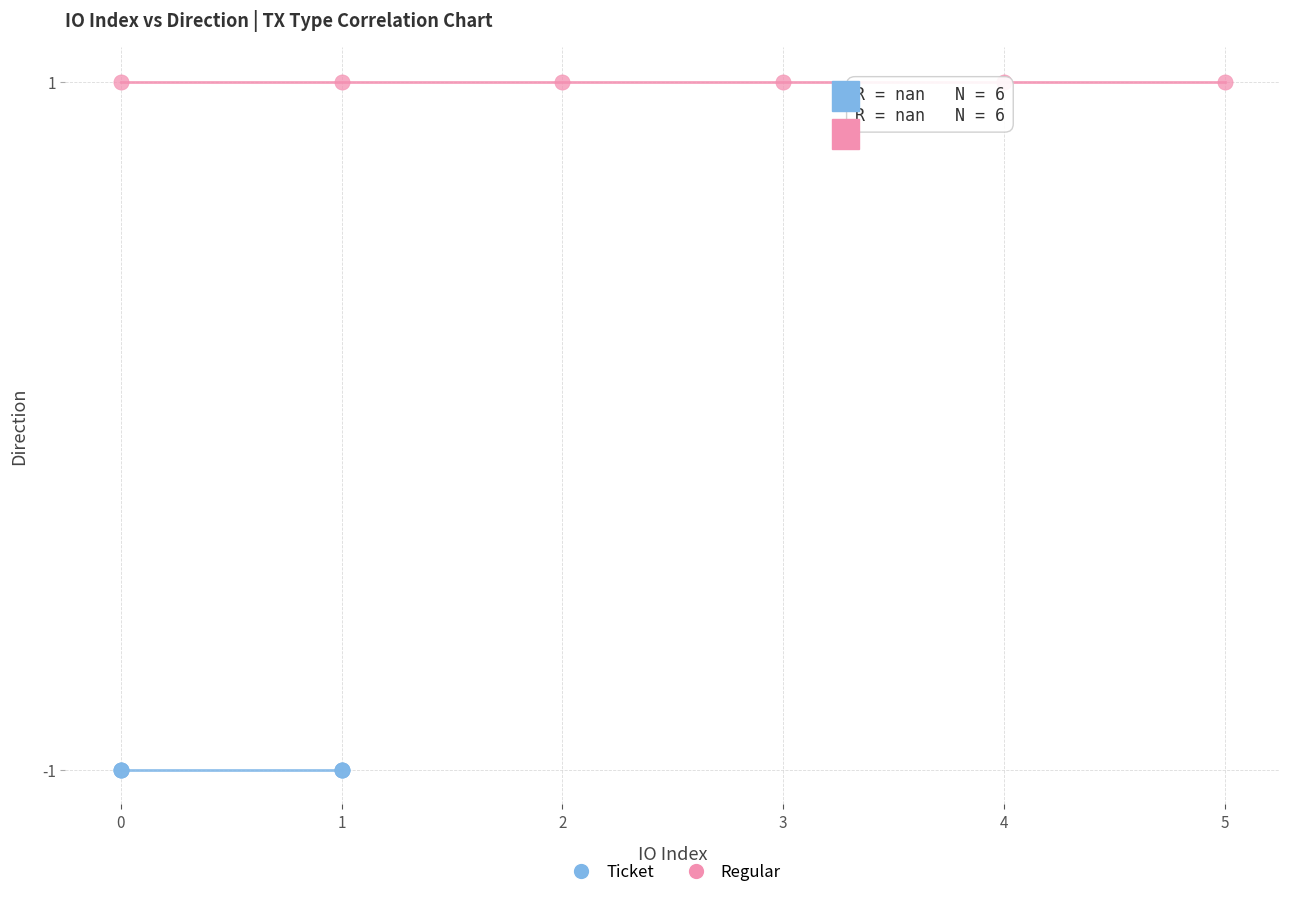

Which series contains the highest Y value?

Regular